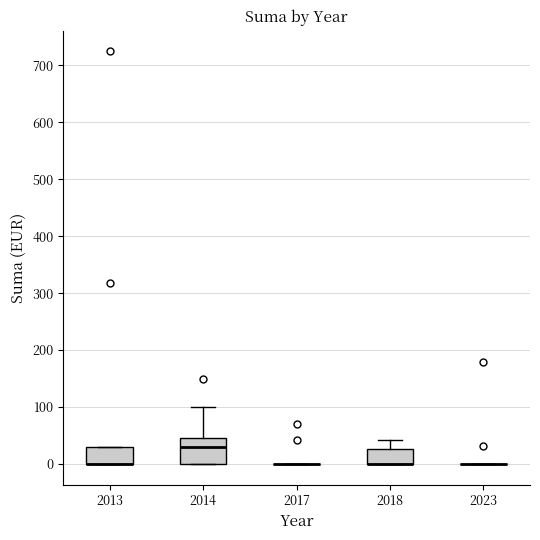

Which box is the tallest, from its lower edge to its upper edge?

2014